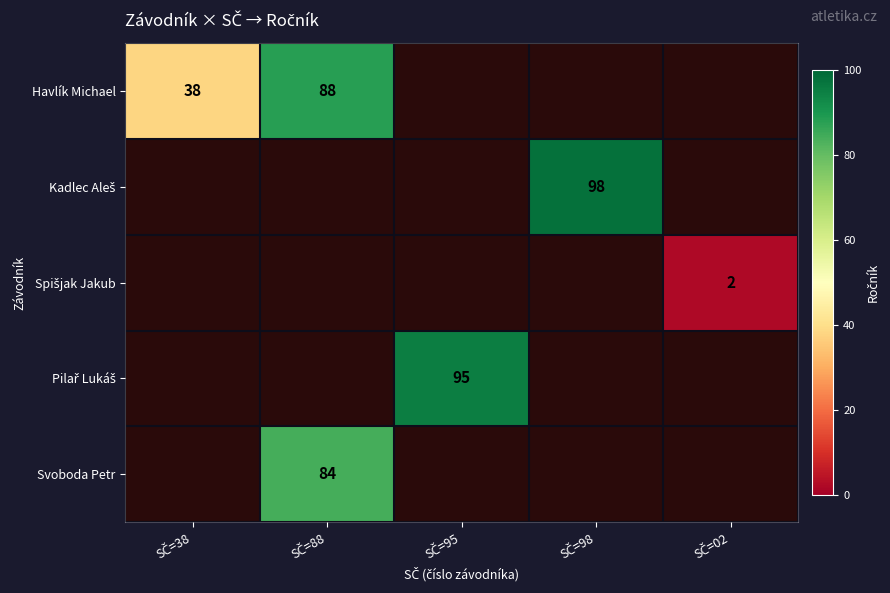

Read the Pilař Lukáš value at SČ=95.

95.0